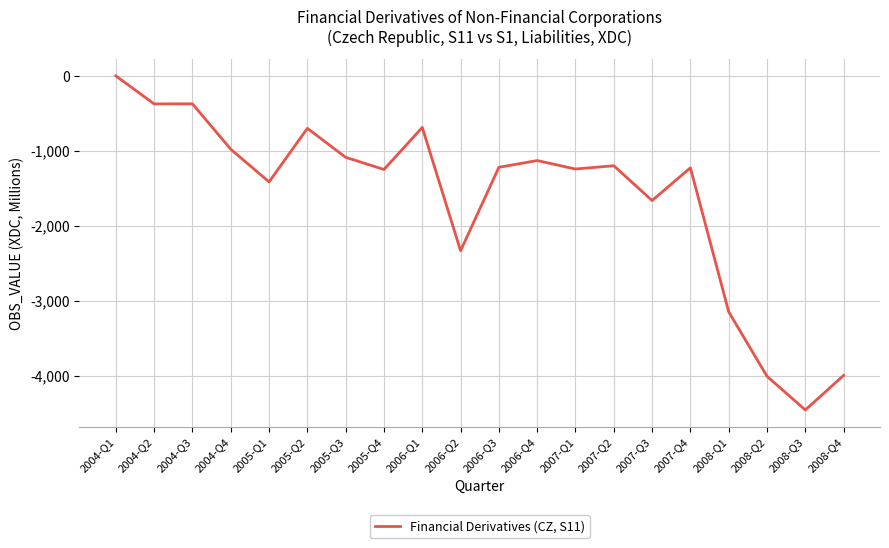

The value at 2008-Q3 is -4459. True or false?

True